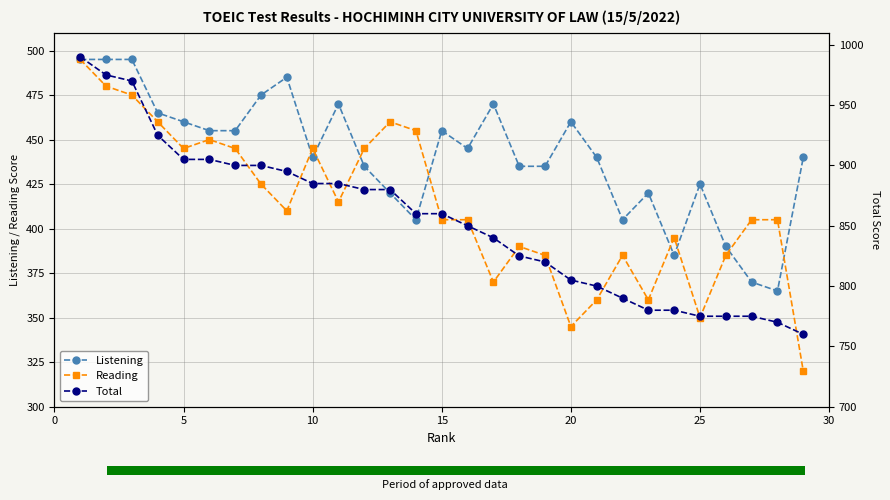

True or false: Listening has more than 0 points higher than both neighbors.

True